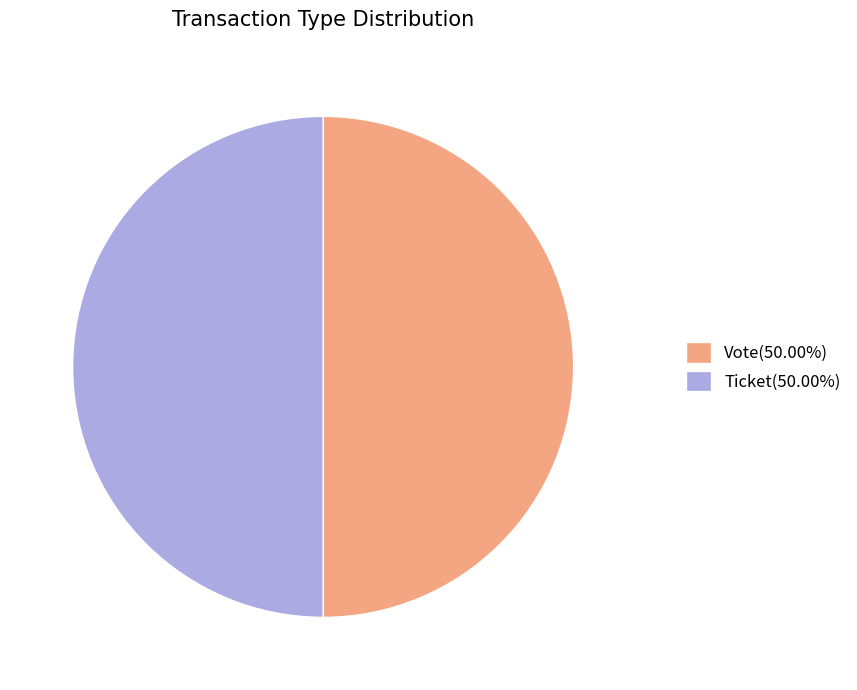

Approximately how many times larger is the value at Ticket(50.00%) compared to Vote(50.00%)?

1.0